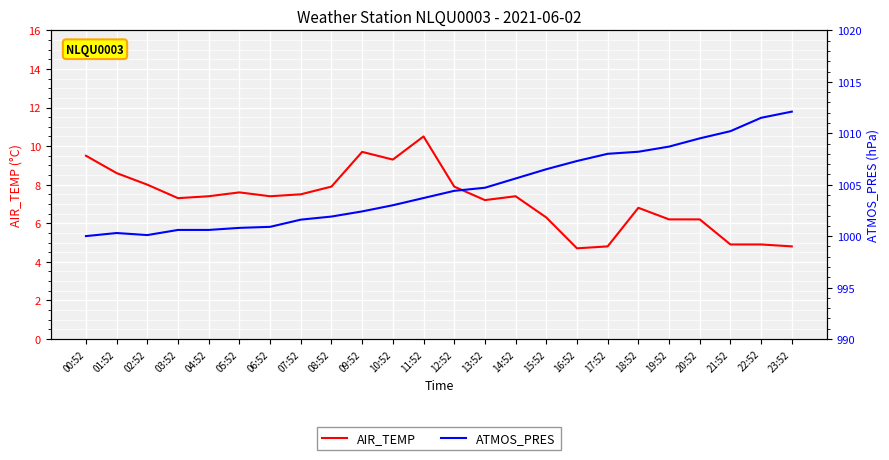

The AIR_TEMP series shows 7.9 at 12:52. True or false?

True